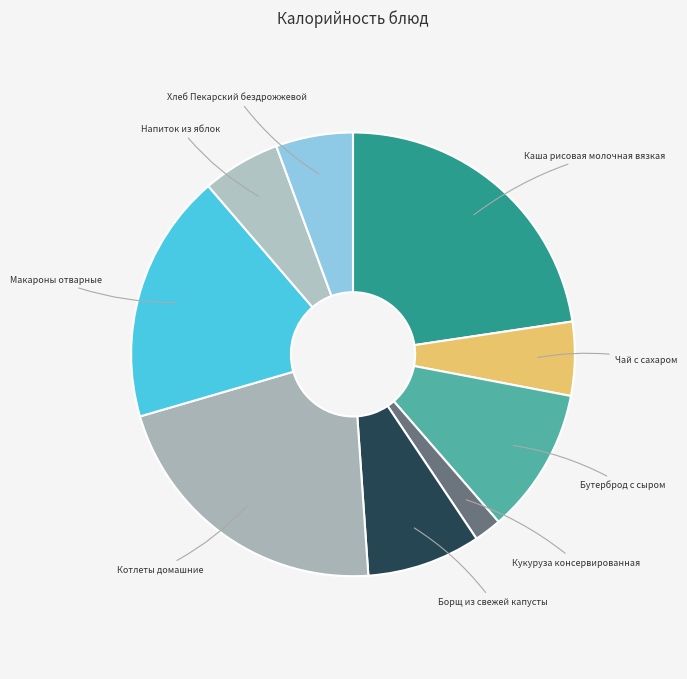

How many segments does this pie chart have?

9